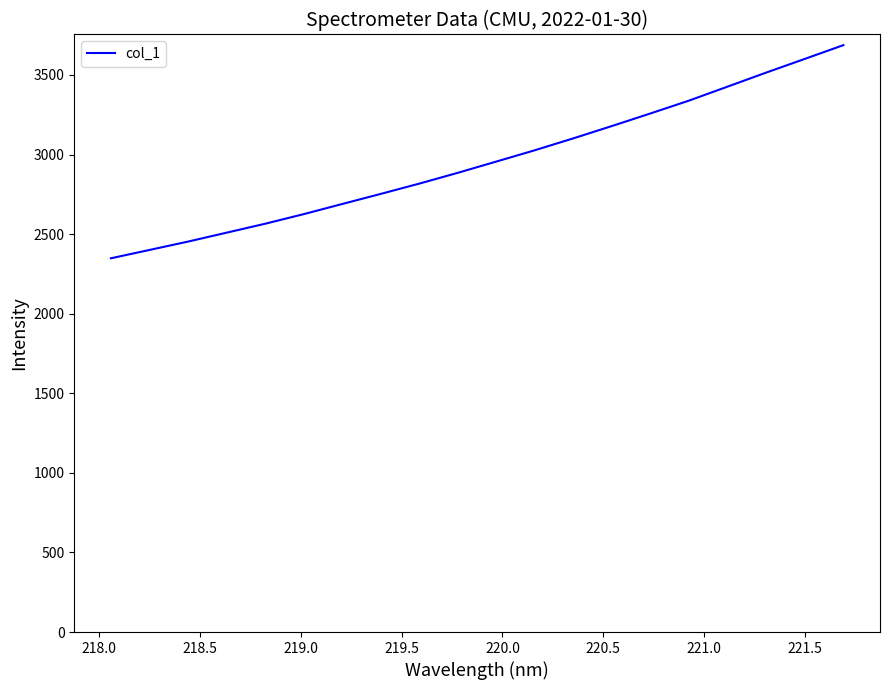

How many lines are shown in the chart?

1